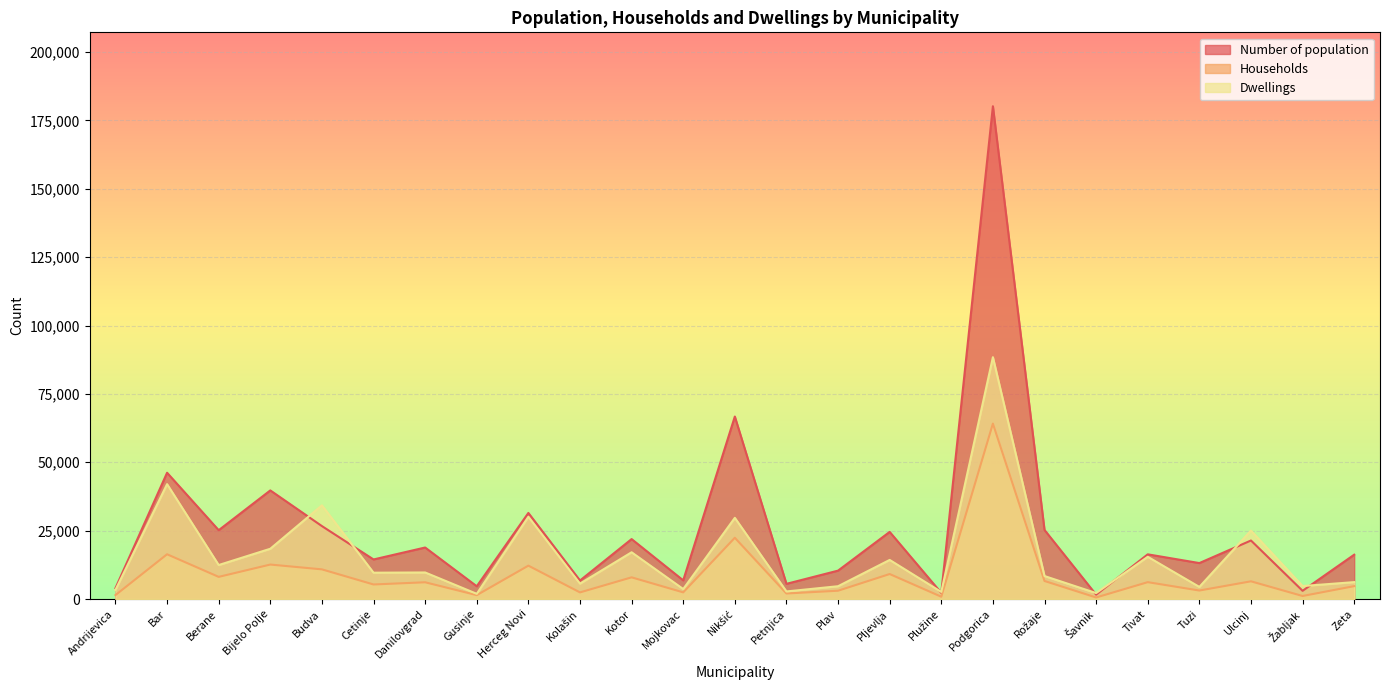

What is the minimum value shown in the chart?

561